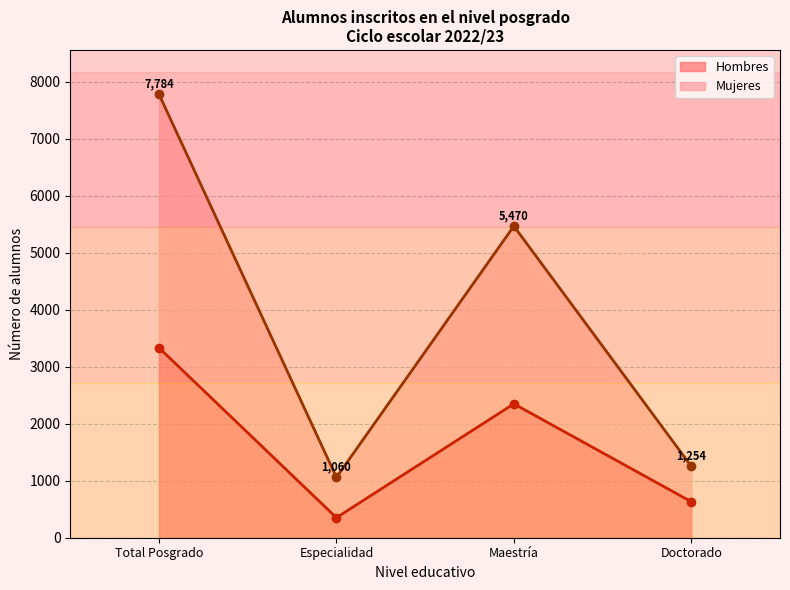

What is the maximum value shown in the chart?

7784